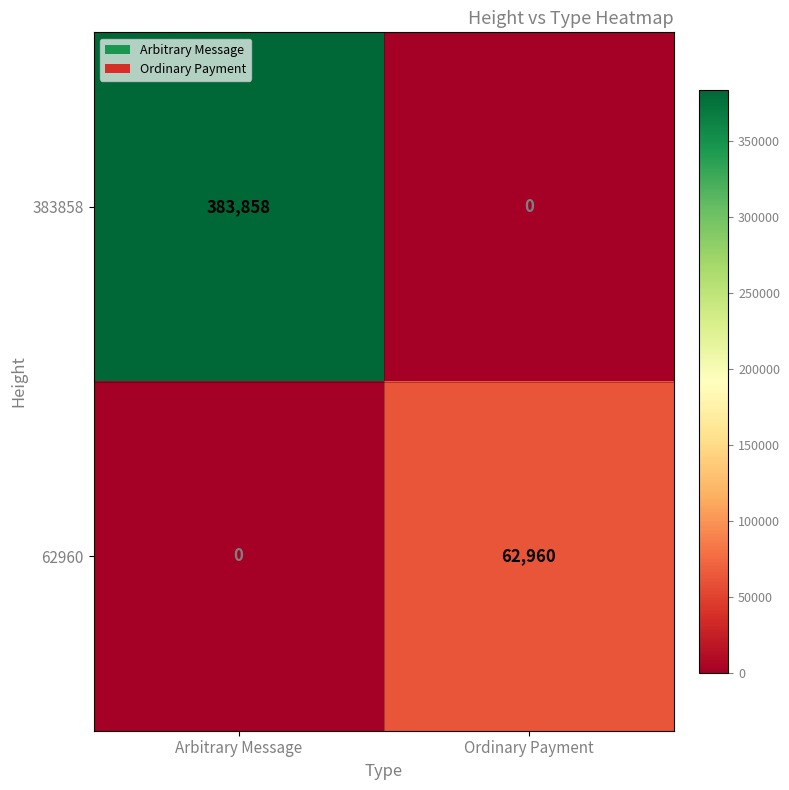

Reading left to right, what are all the values shown in this chart?

383858: 383858	0
62960: 0	62960